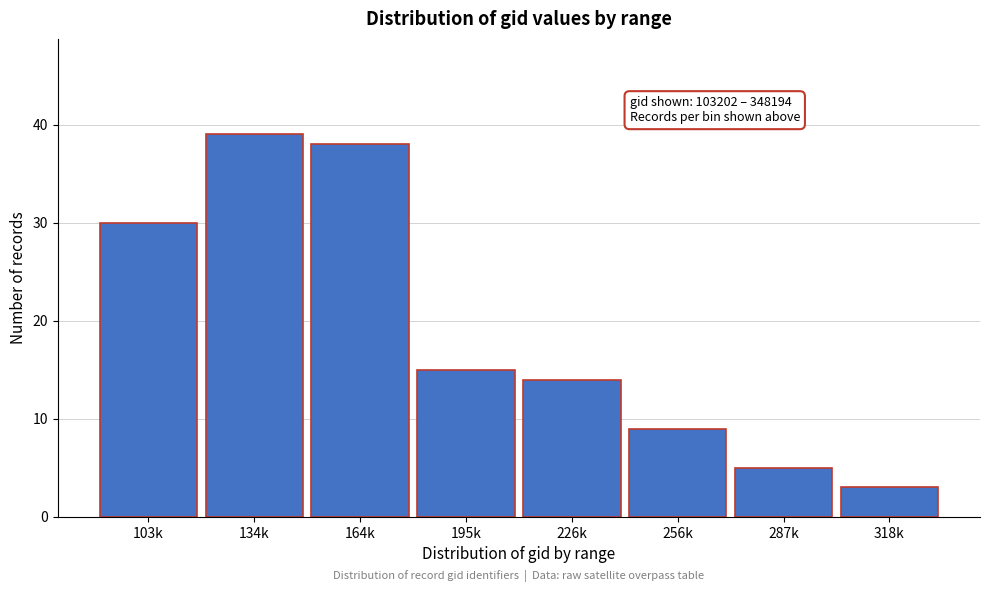

Reading right to left, what are all the values shown in this chart?

318k=3	287k=5	256k=9	226k=14	195k=15	164k=38	134k=39	103k=30